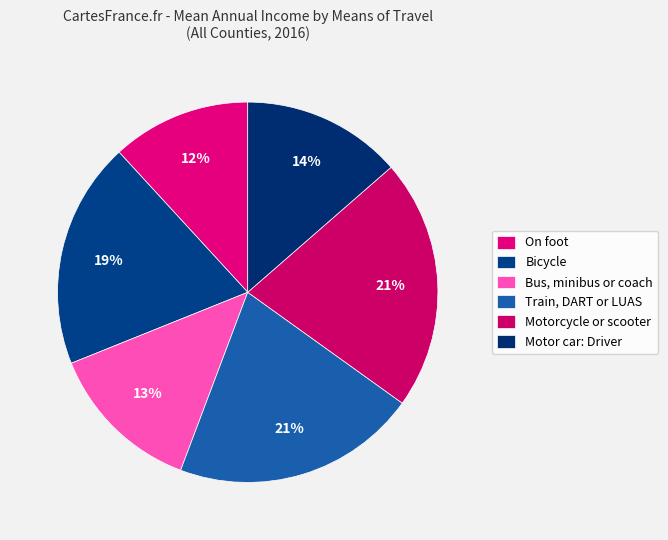

Count the number of slices in the pie.

6